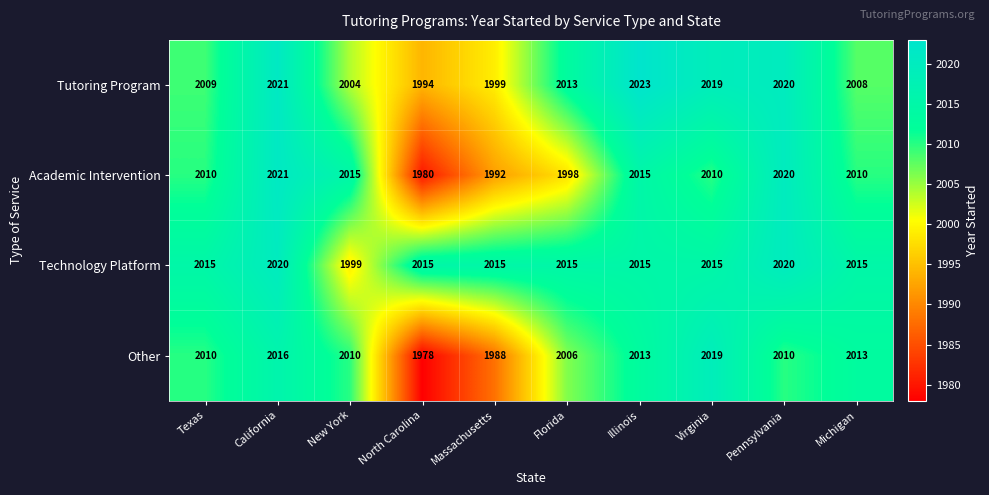

At which category does the chart reach its peak across all series?

Illinois